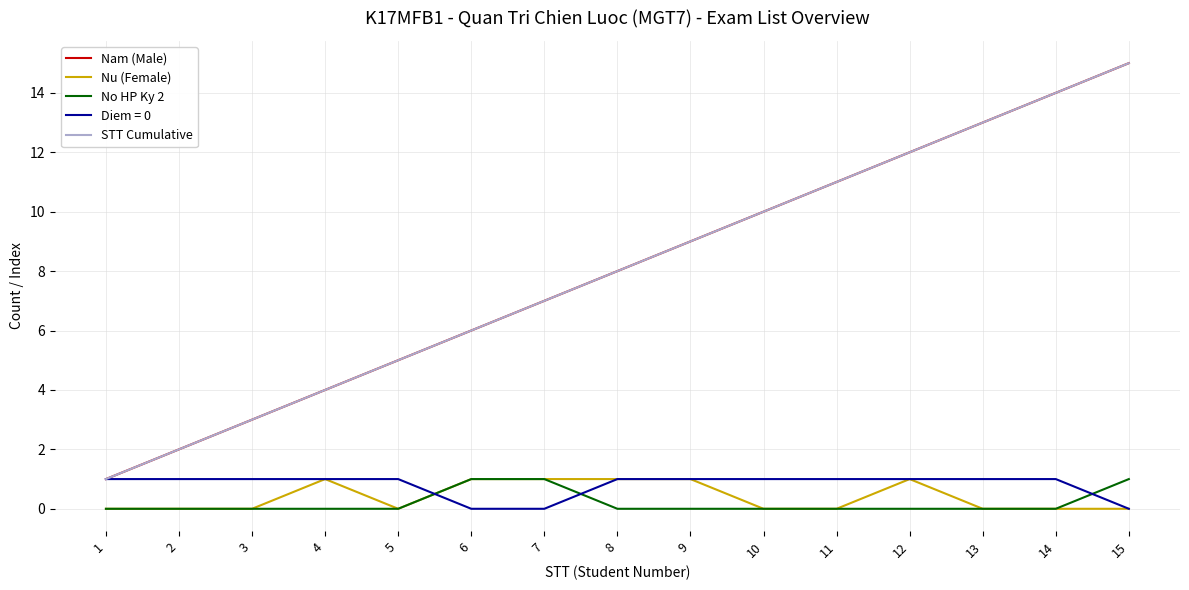

Where is Nam (Male) nearest to the value 8?

8